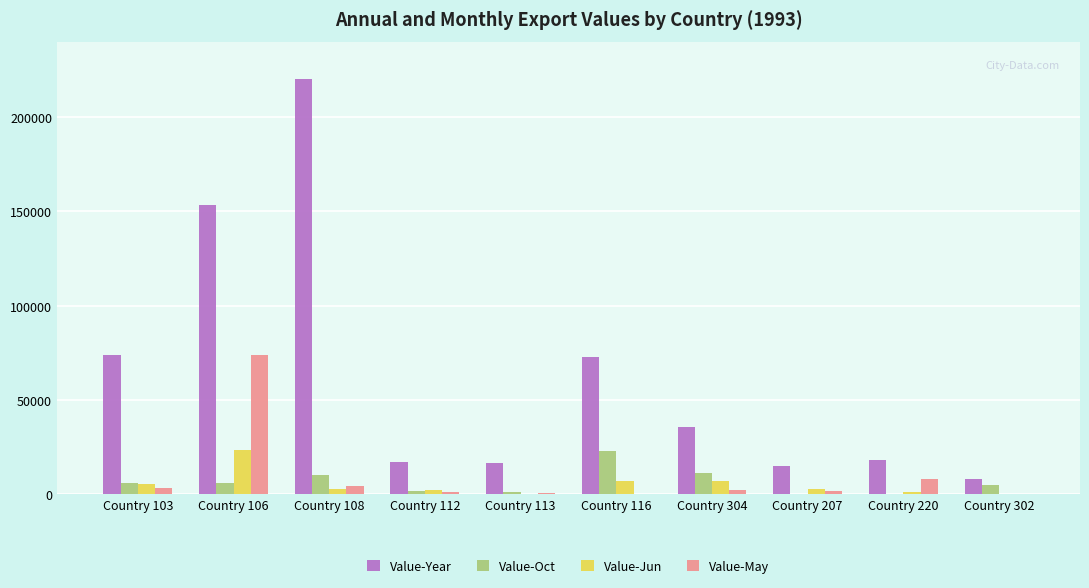

What is the sum of all Value-Jun values?

52872